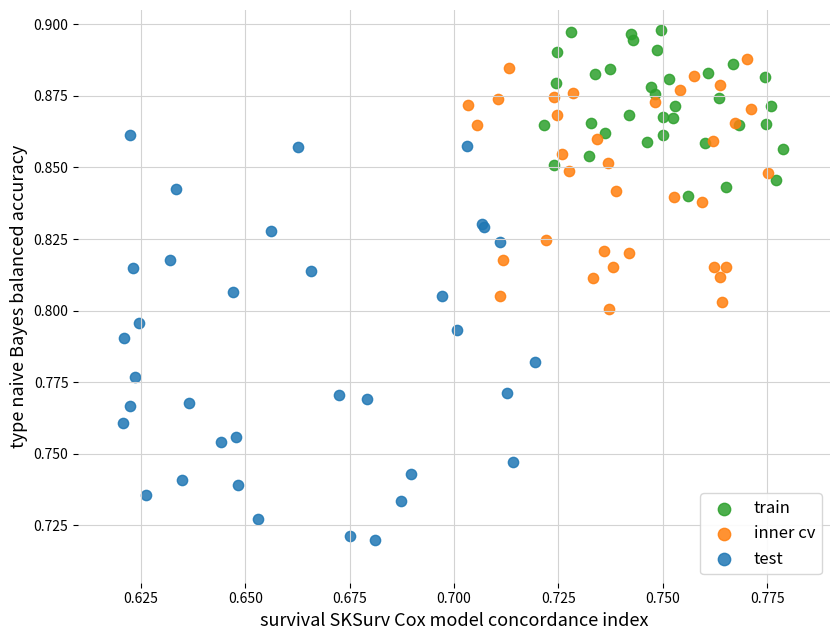

Which series has the widest spread of Y values?

test